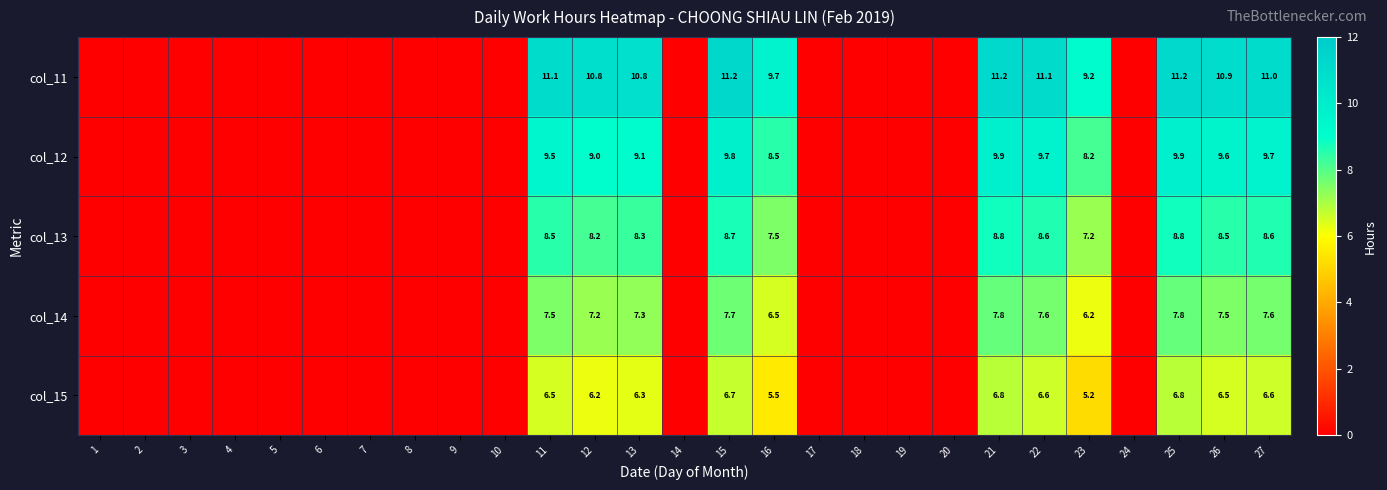

Between 11 and 25, which series saw the biggest shift?

col_12